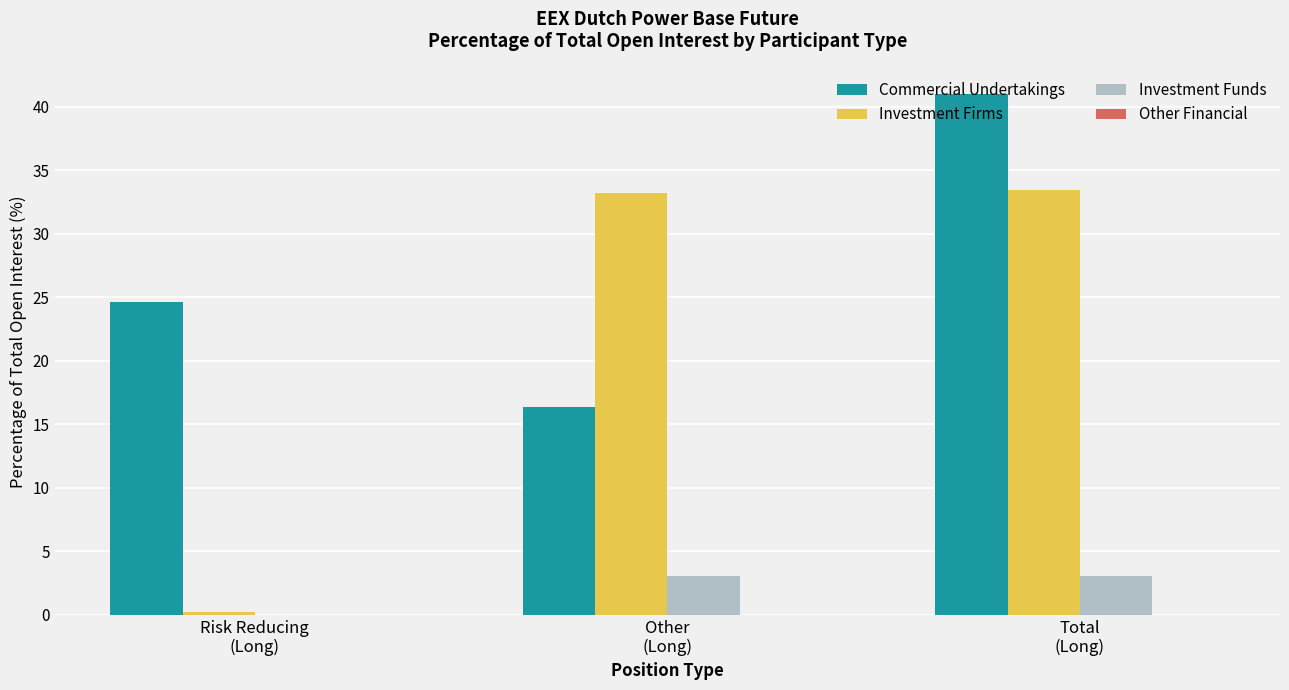

Are the bars grouped side by side (vs. stacked)?

Yes